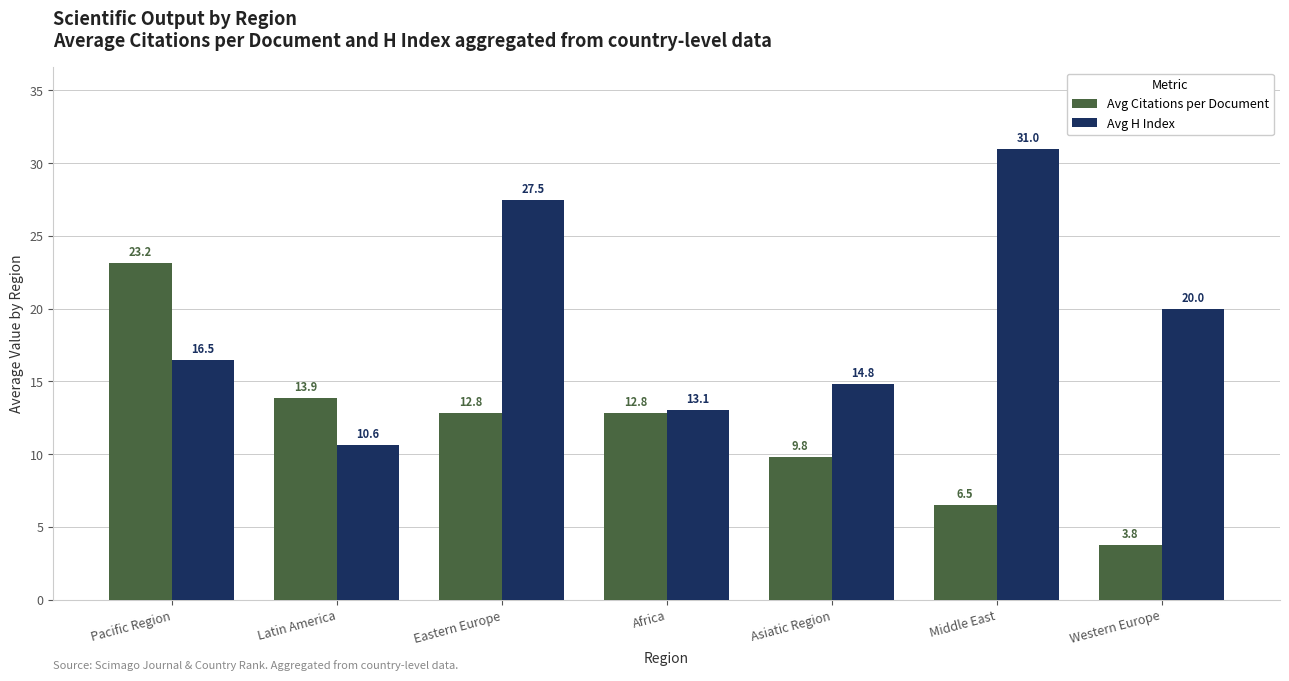

At which label is Avg H Index closest to 20?

Western Europe